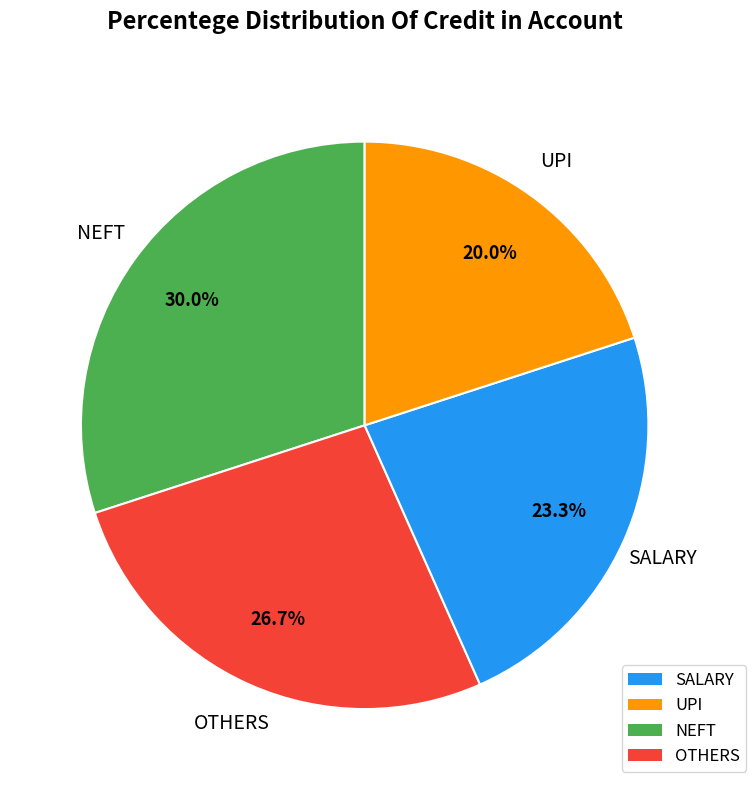

Is there a majority slice in this chart?

No